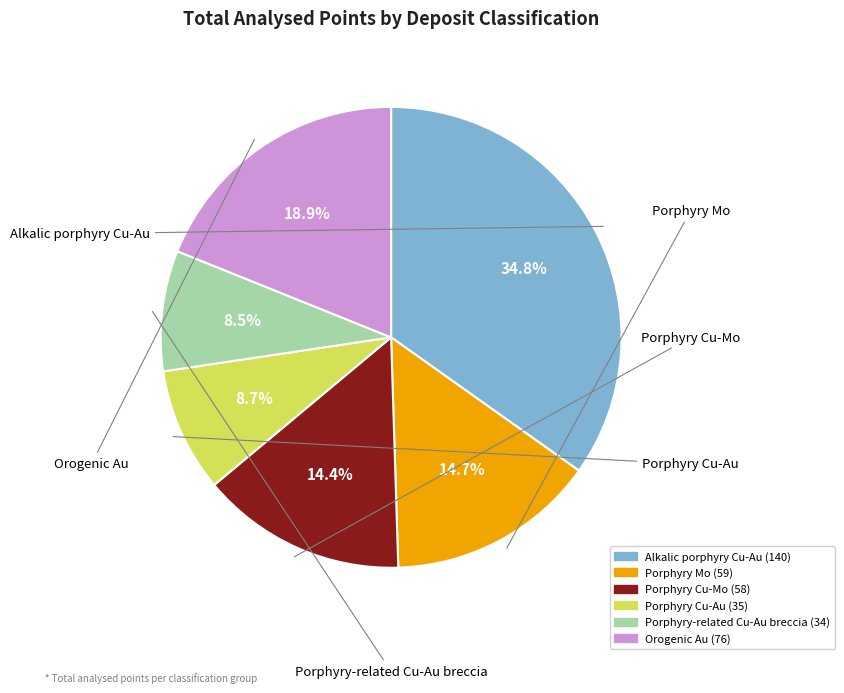

Which category has the biggest portion of the pie?

Alkalic porphyry Cu-Au